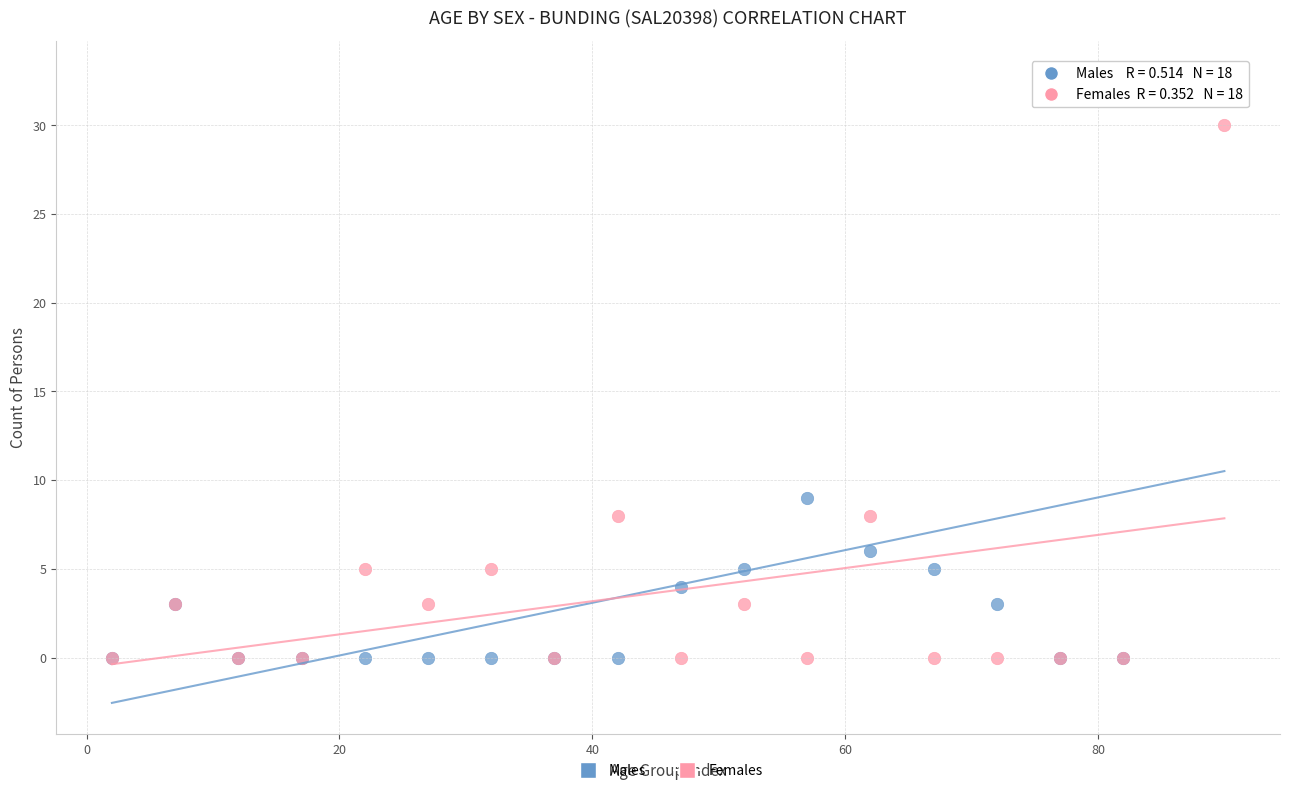

Which series has the largest Y range (max minus min)?

Males